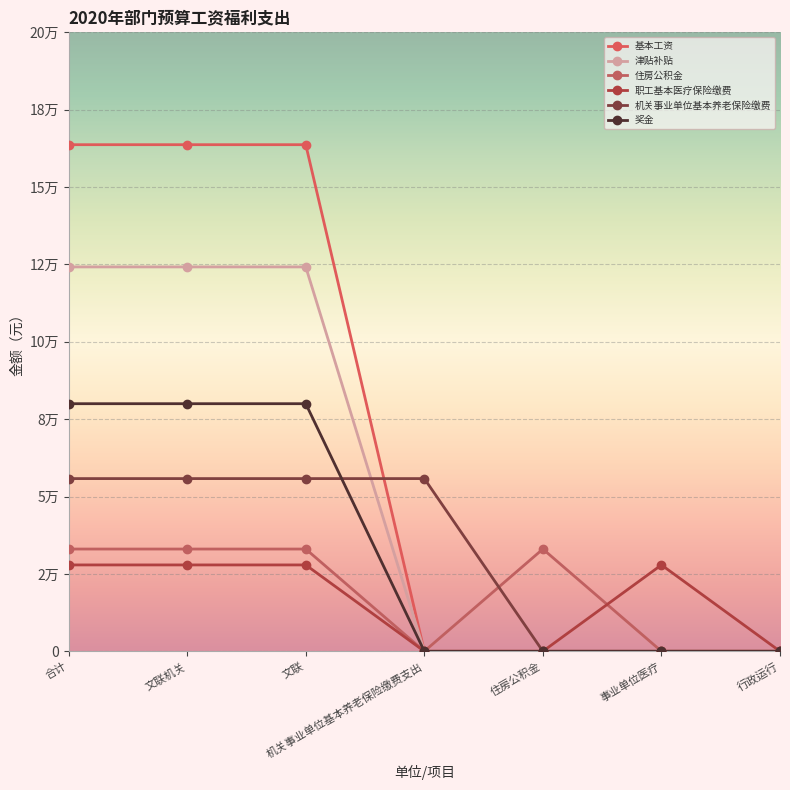

Which series has the largest range (max minus min)?

基本工资